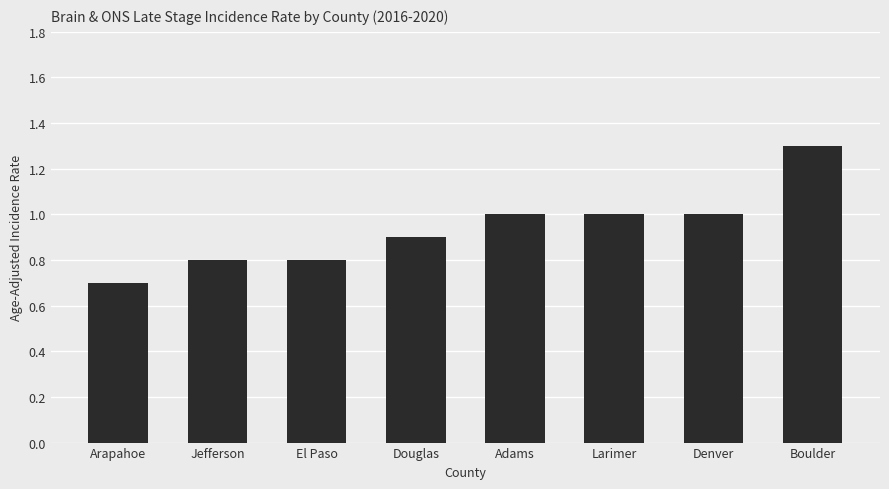

What is the change in value from Douglas to Larimer?

+0.1